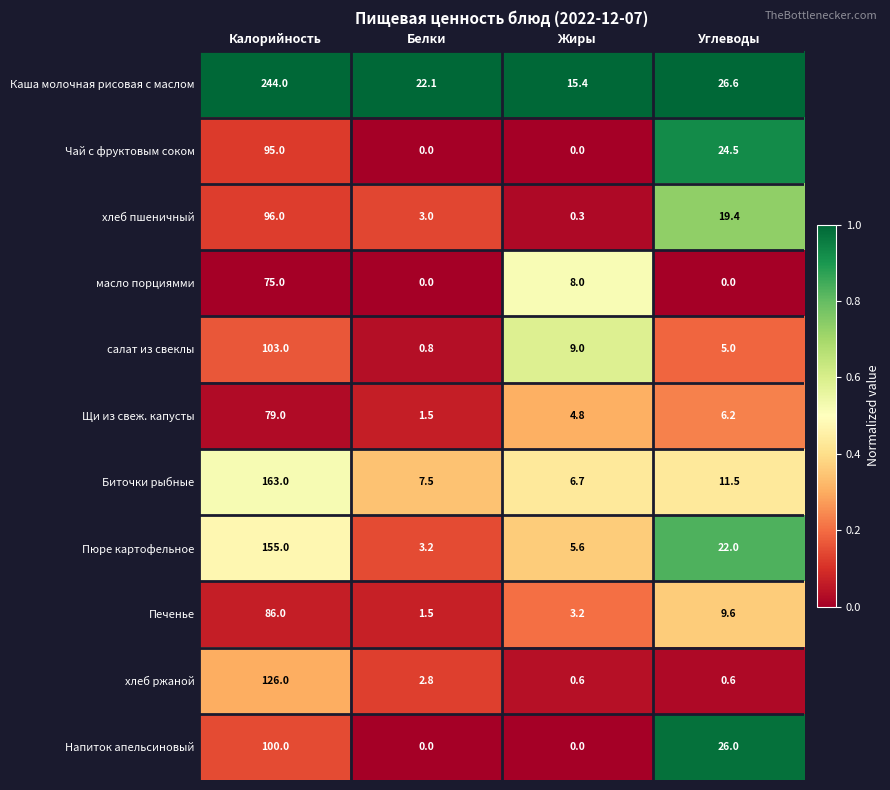

True or false: Щи из свеж. капусты has a value of 3.0 at Углеводы.

False